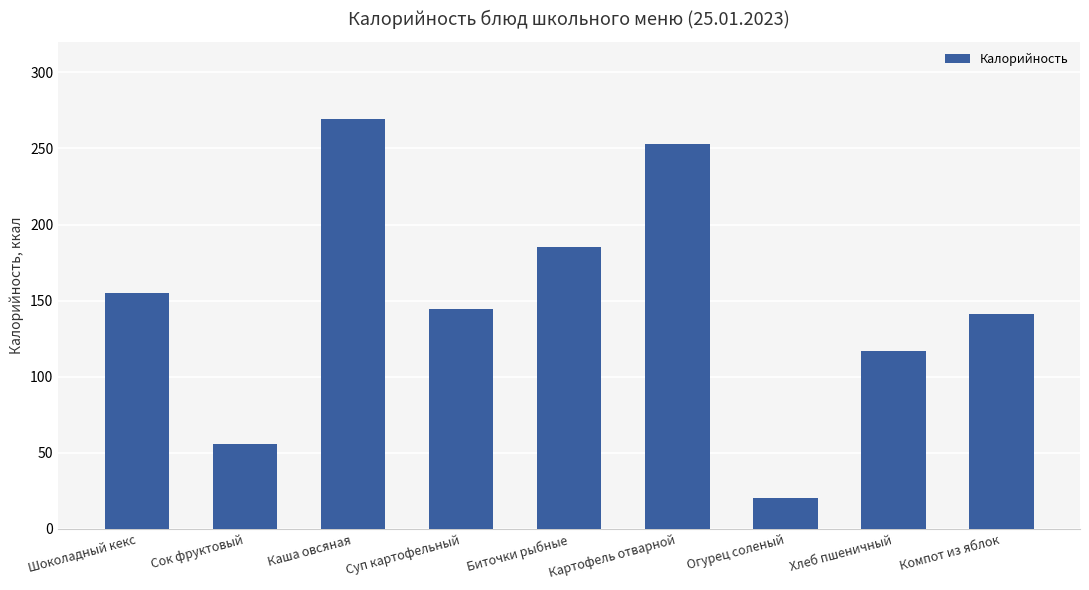

What is the change in value from Суп картофельный to Хлеб пшеничный?

-27.4